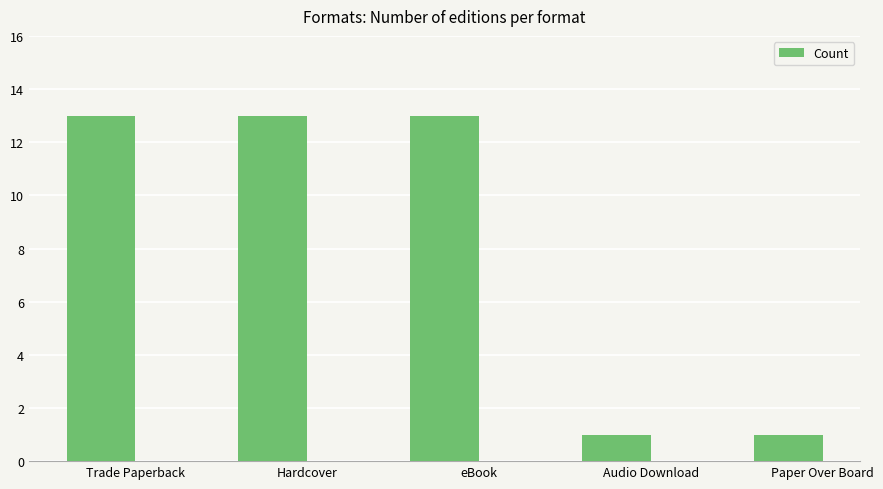

What is the greatest value displayed?

13